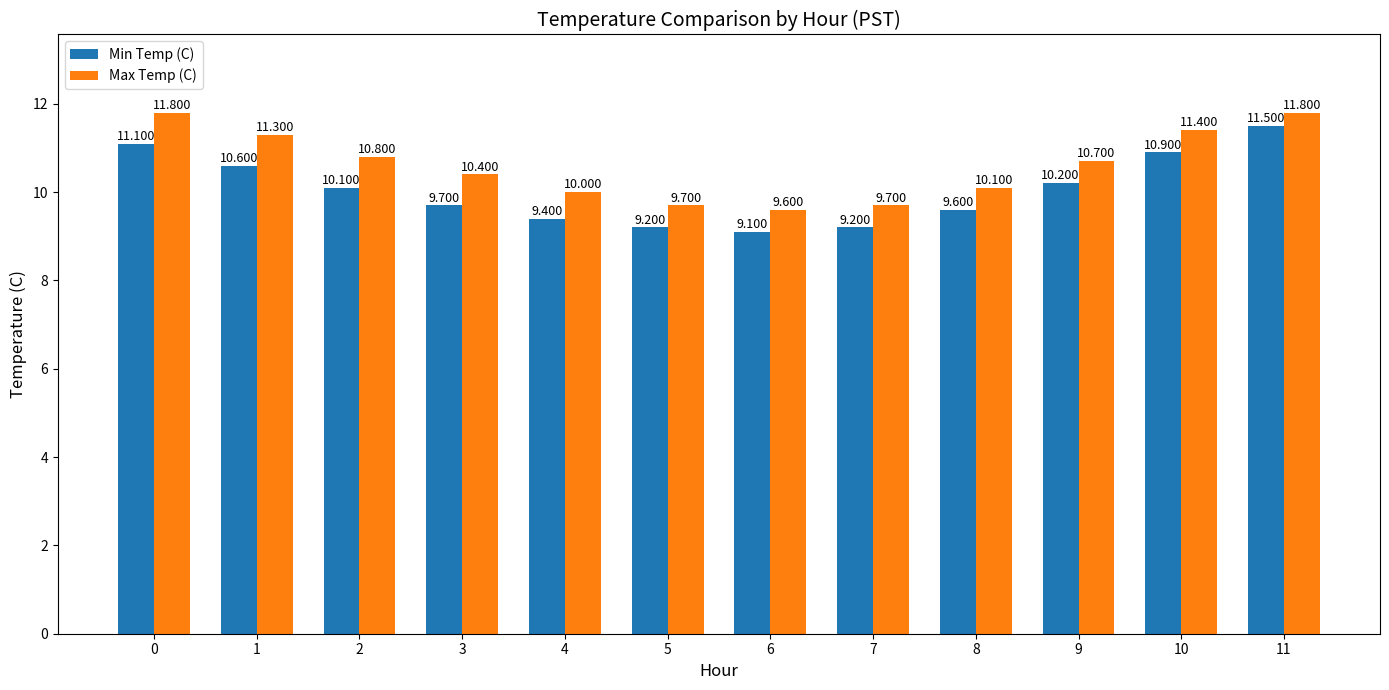

How many data points in Min Temp (C) are less than 10?

6